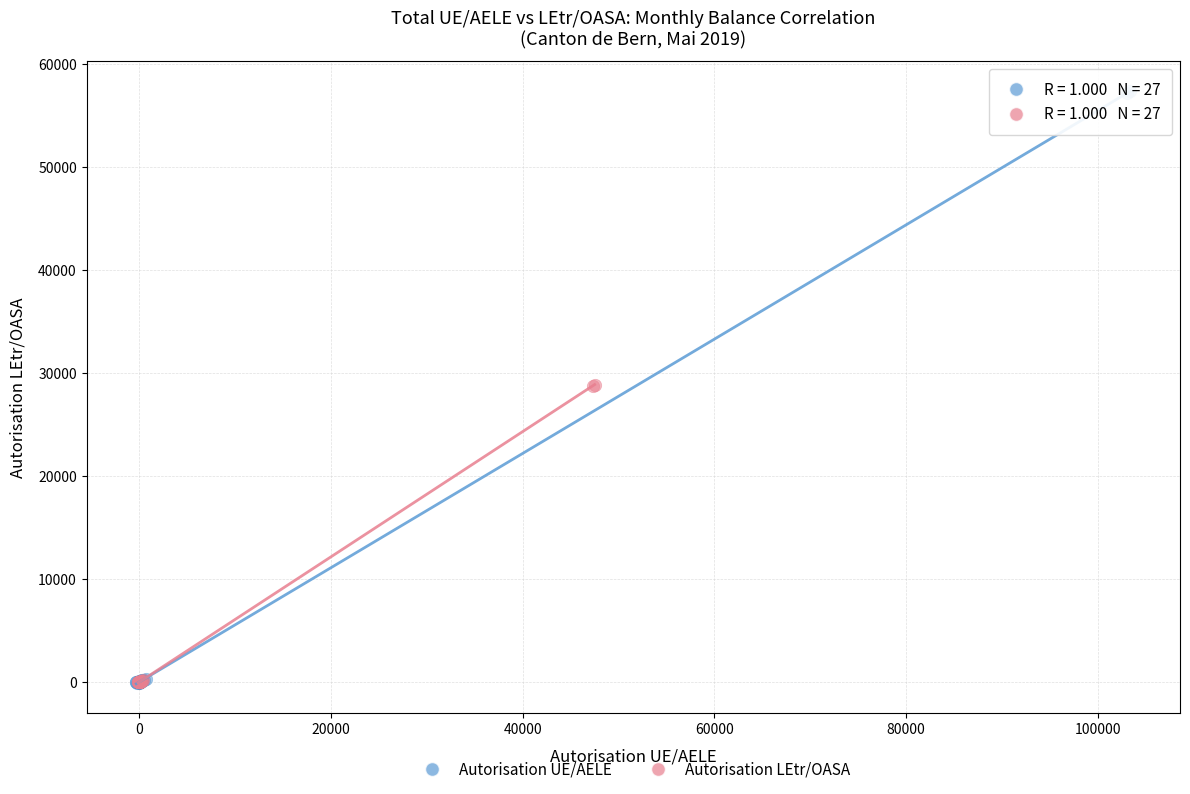

Which series contains the highest Y value?

Autorisation UE/AELE